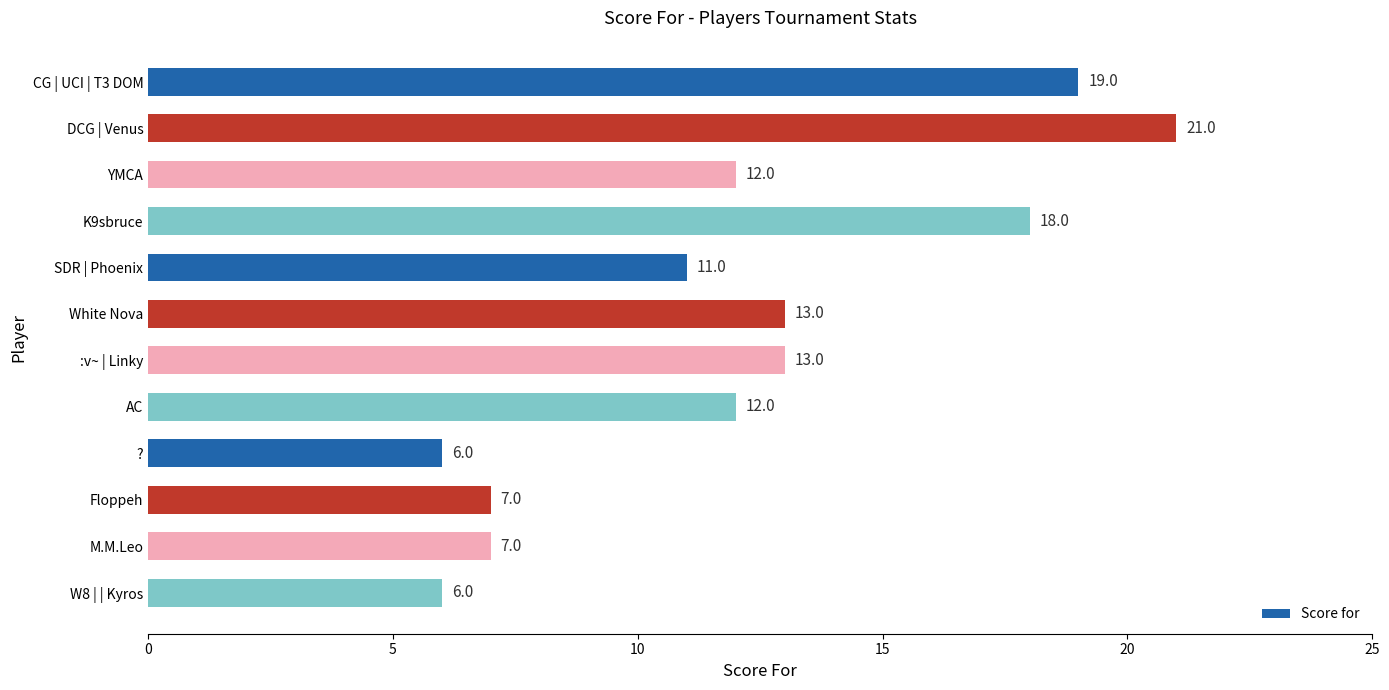

Reading bottom to top, what are all the values shown in this chart?

W8 | | Kyros=6	M.M.Leo=7	Floppeh=7	?=6	AC=12	:v~ | Linky=13	White Nova=13	SDR | Phoenix=11	K9sbruce=18	YMCA=12	DCG | Venus=21	CG | UCI | T3 DOM=19